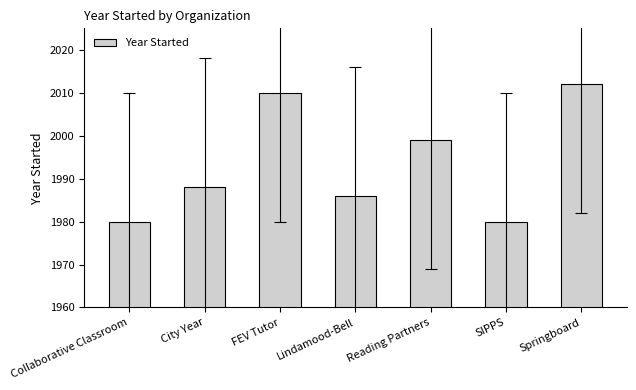

What is the sum of all values?

13955